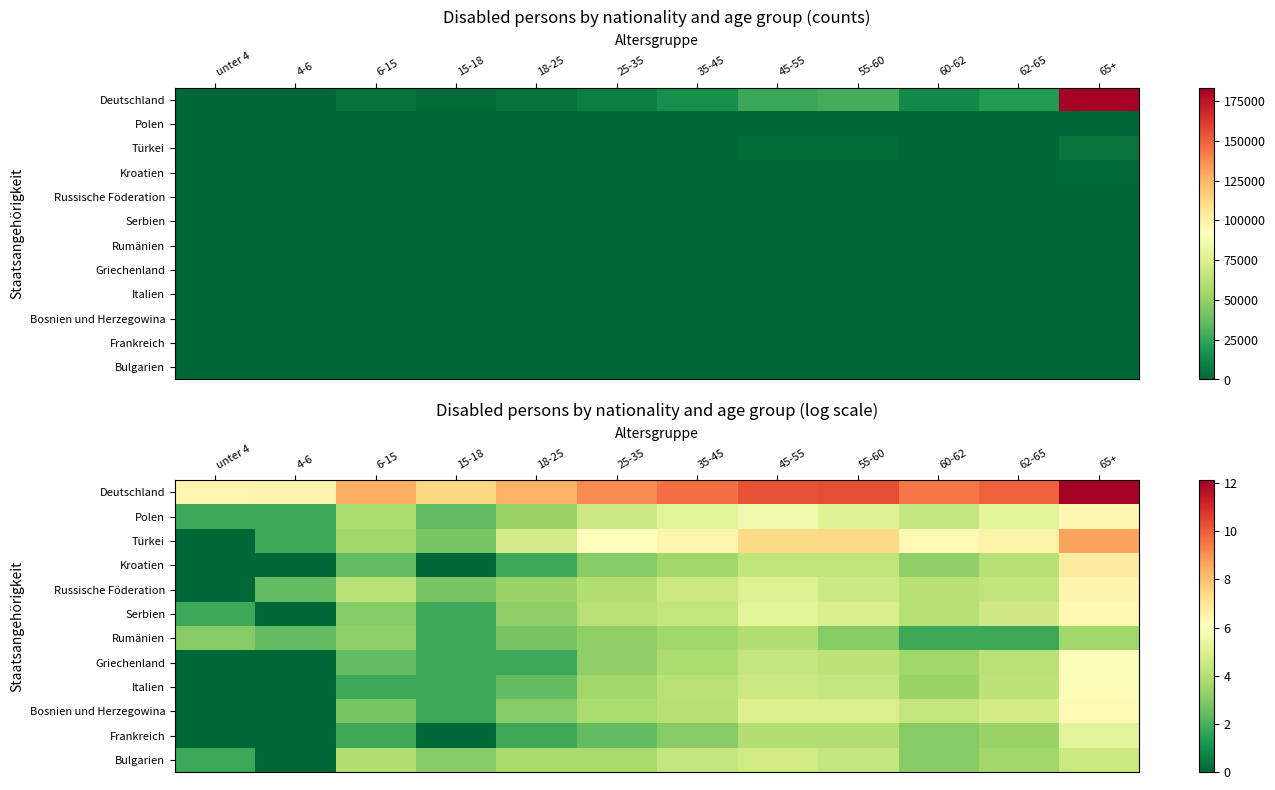

Is the value of Bulgarien at 6-15 greater than the value of Russische Föderation at 45-55?

No